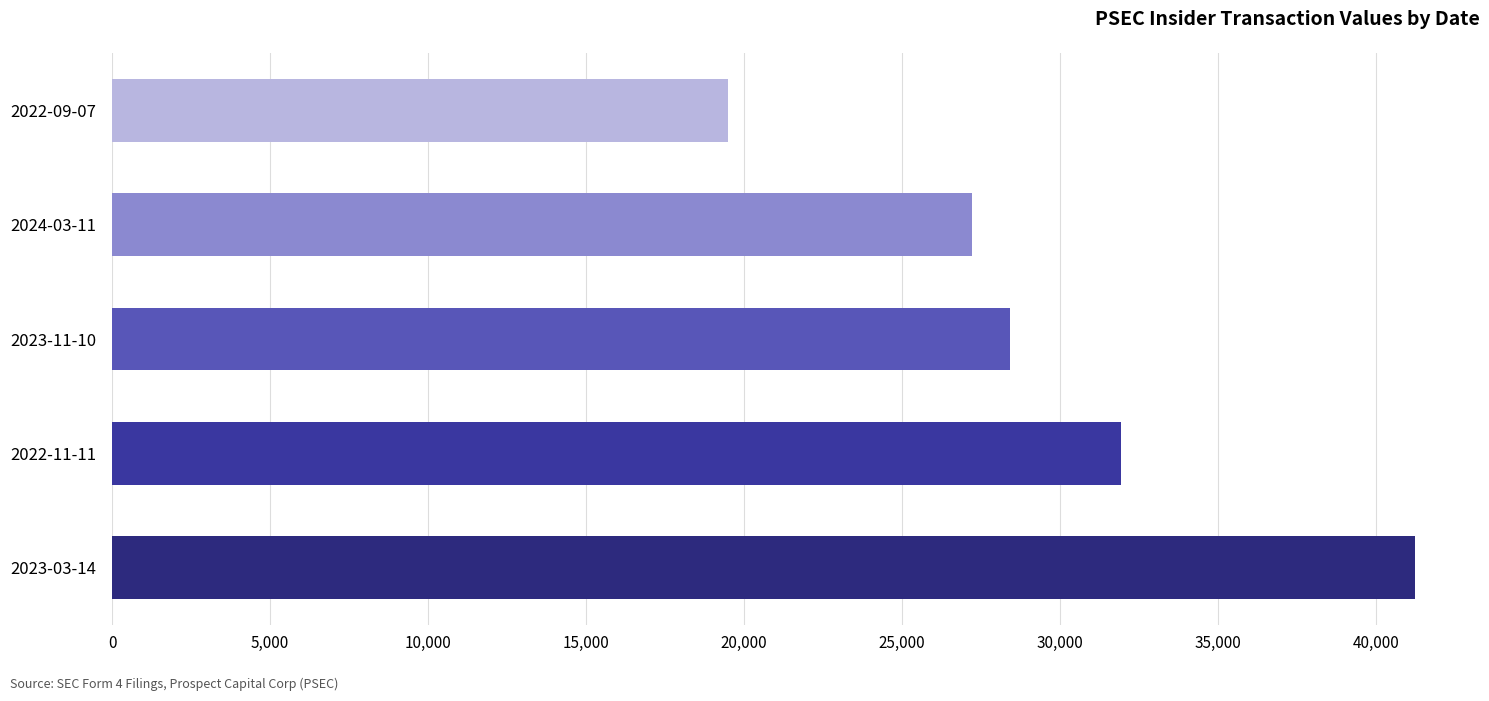

Reading bottom to top, list all the values displayed in this chart.

41220	31909	28398	27200	19478